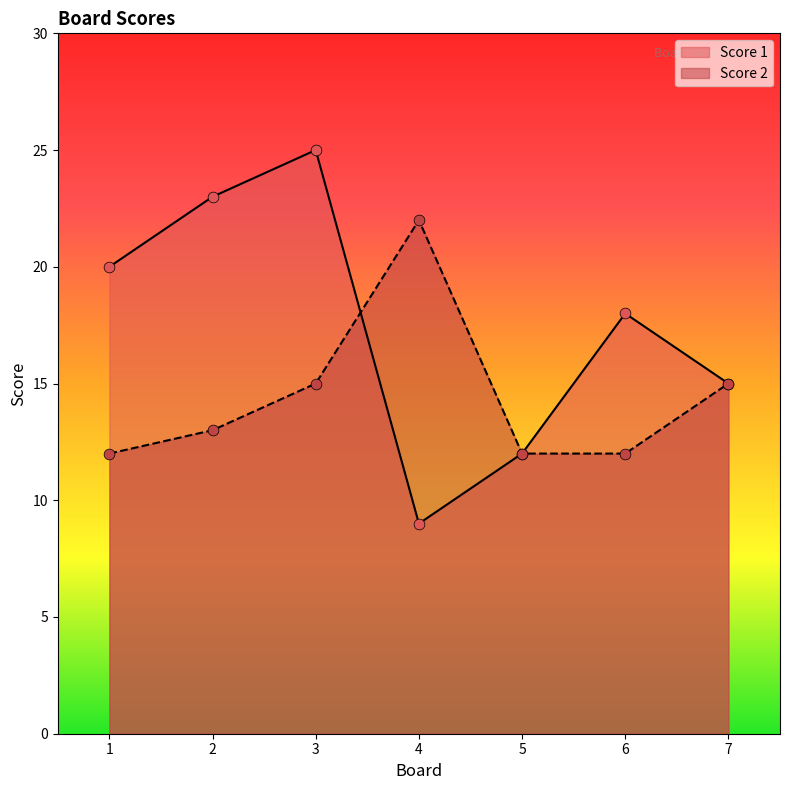

What are all the series names shown in the legend?

Score 1, Score 2